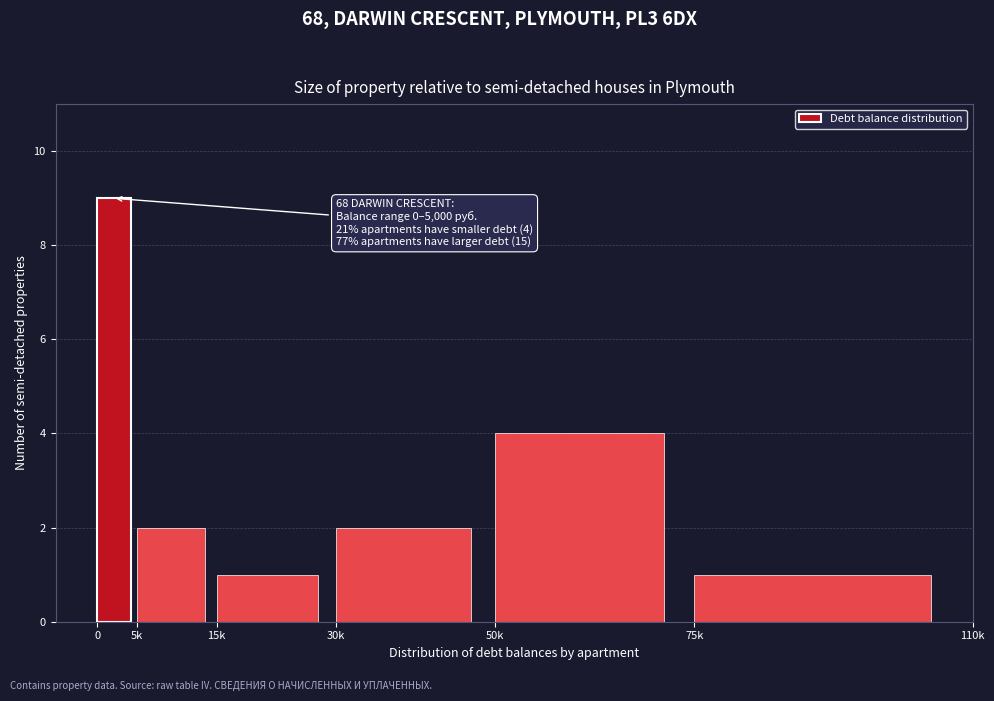

Reading left to right, transcribe all the data shown in this chart.

9	2	1	2	4	1